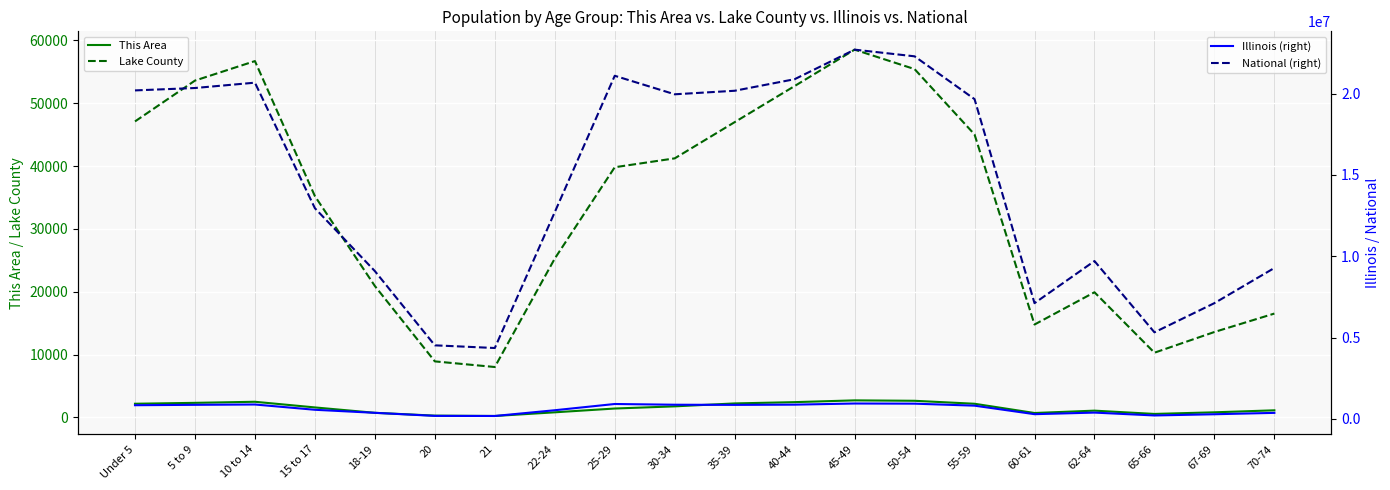

What is the difference between the maximum and minimum values in the Lake County series?

50513